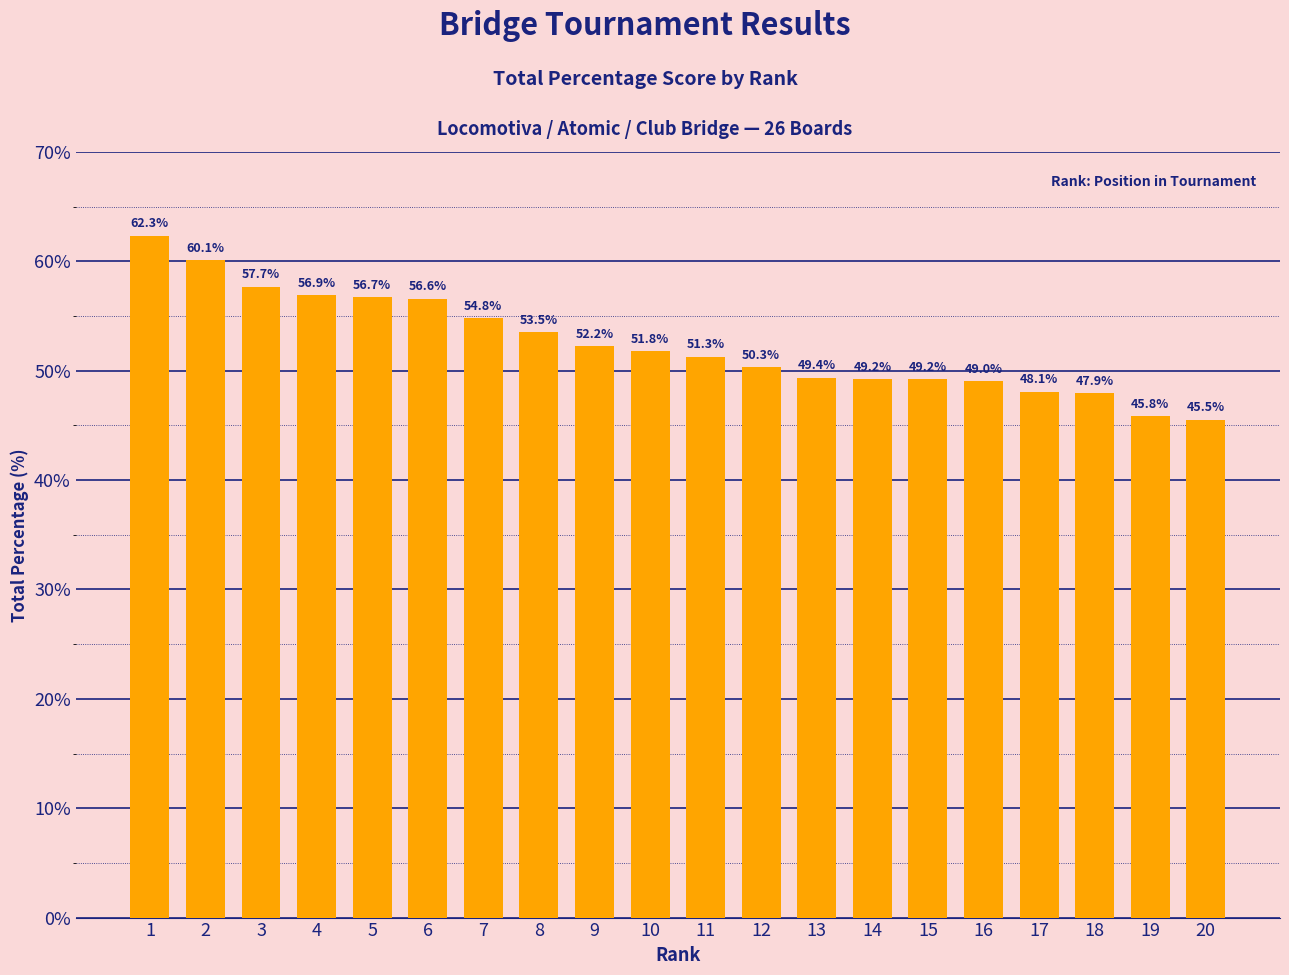

Is it true that the value at 18 is 47.9?

True